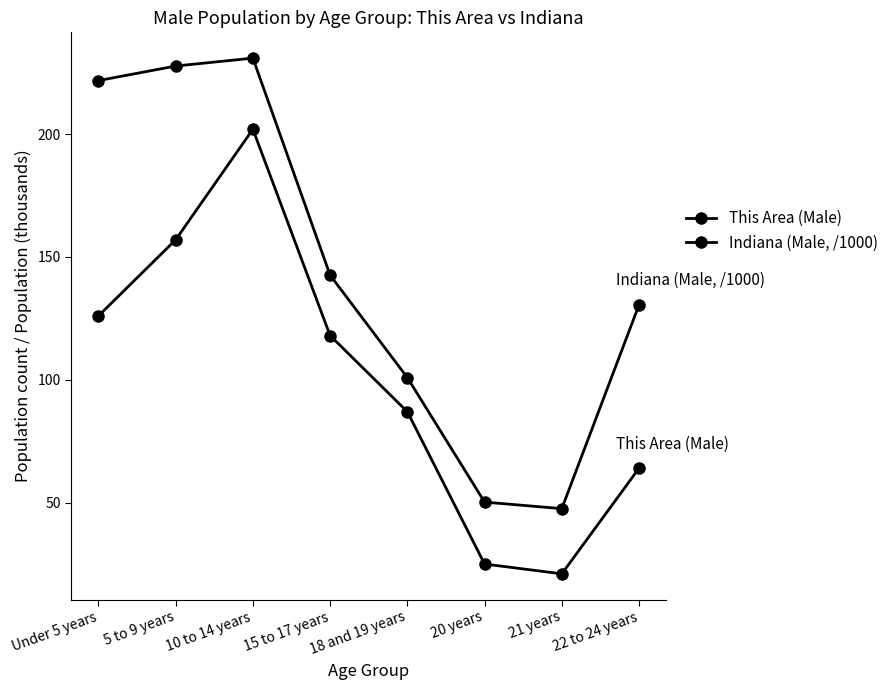

What value does the This Area (Male) series have at 15 to 17 years?

118.0